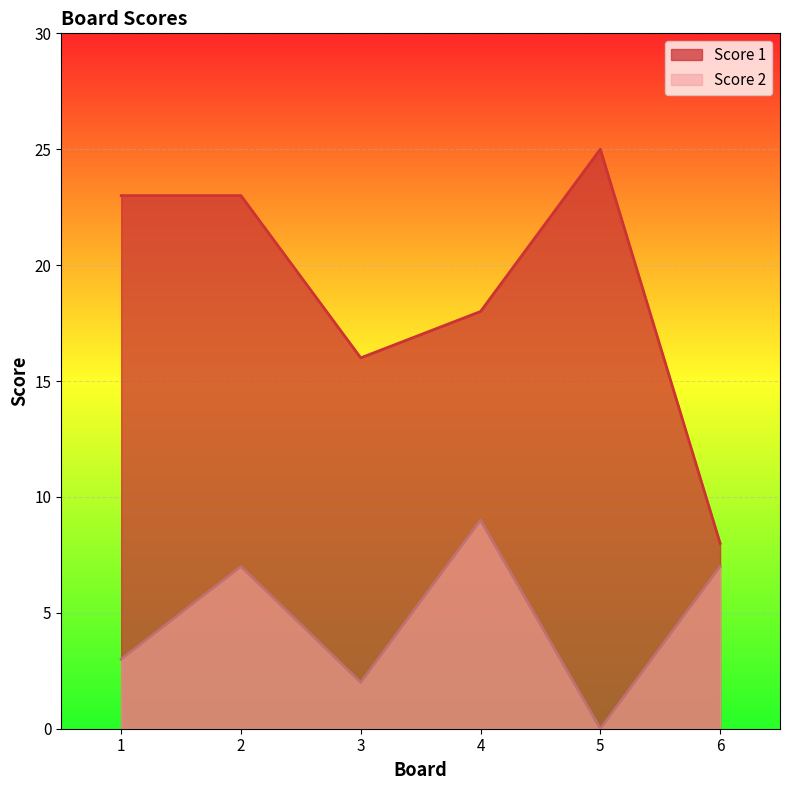

True or false: Score 1 has more than 2 points higher than both neighbors.

False